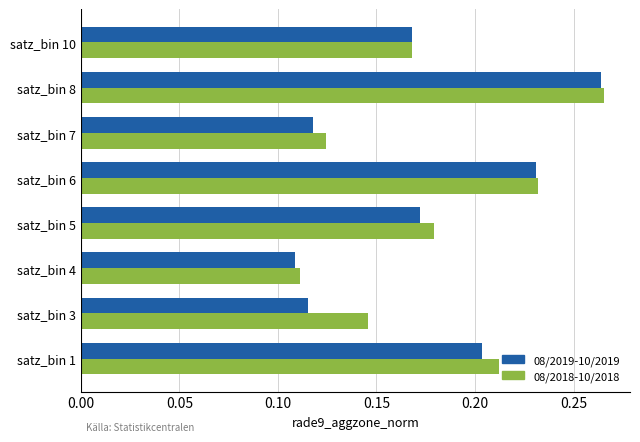

True or false: 08/2019-10/2019 has a value of 0.1 at satz_bin 10.

False